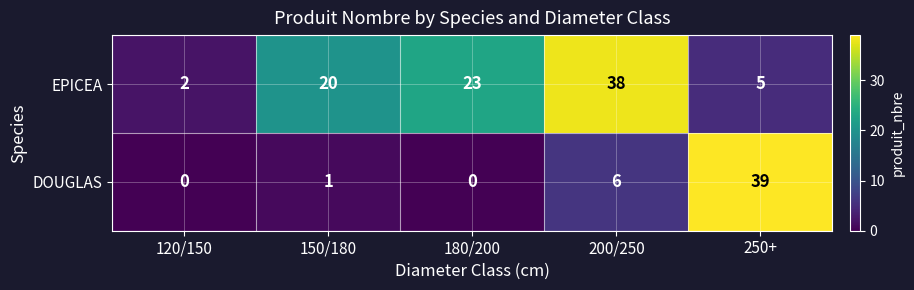

At how many categories does at least one series exceed 21?

3